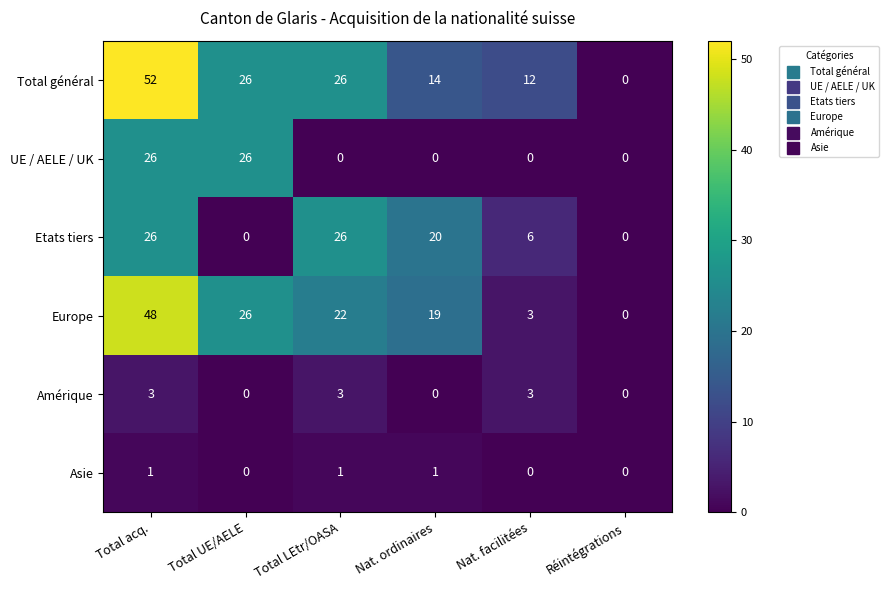

What is the spread (max minus min) of values at Total UE/AELE?

26